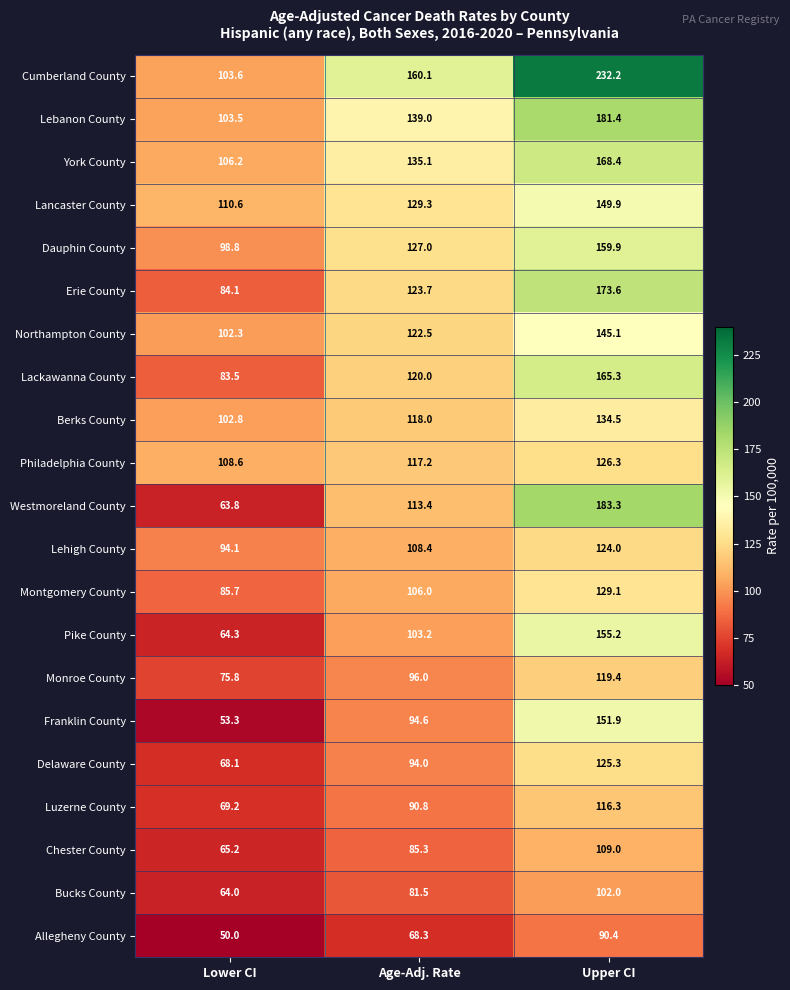

What is the sum of the Chester County values at Lower CI and Age-Adj. Rate?

150.5